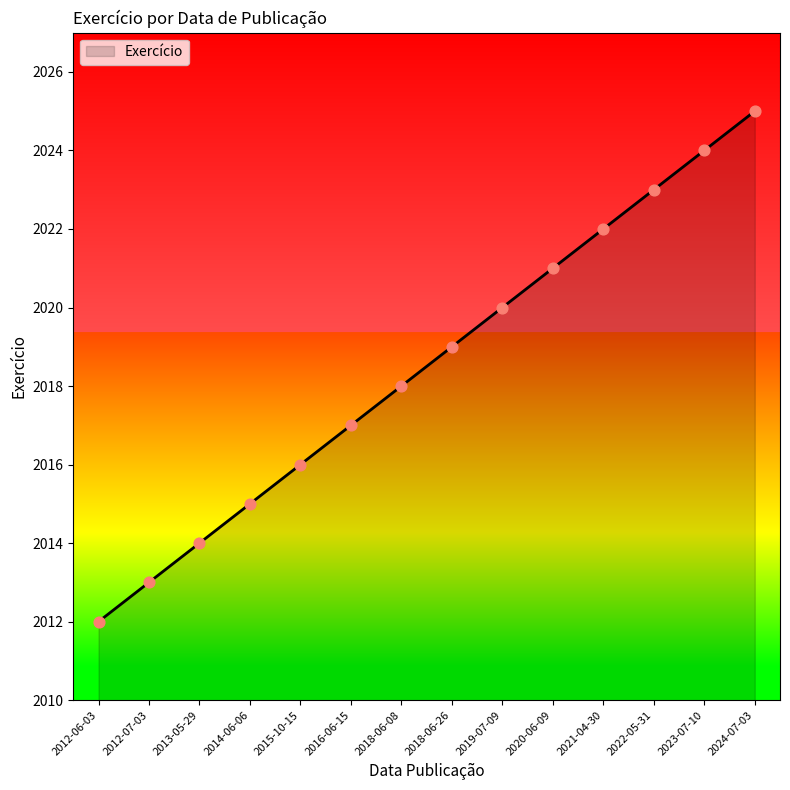

What is the ratio of the value at 2016-06-15 to the value at 2019-07-09?

1.0